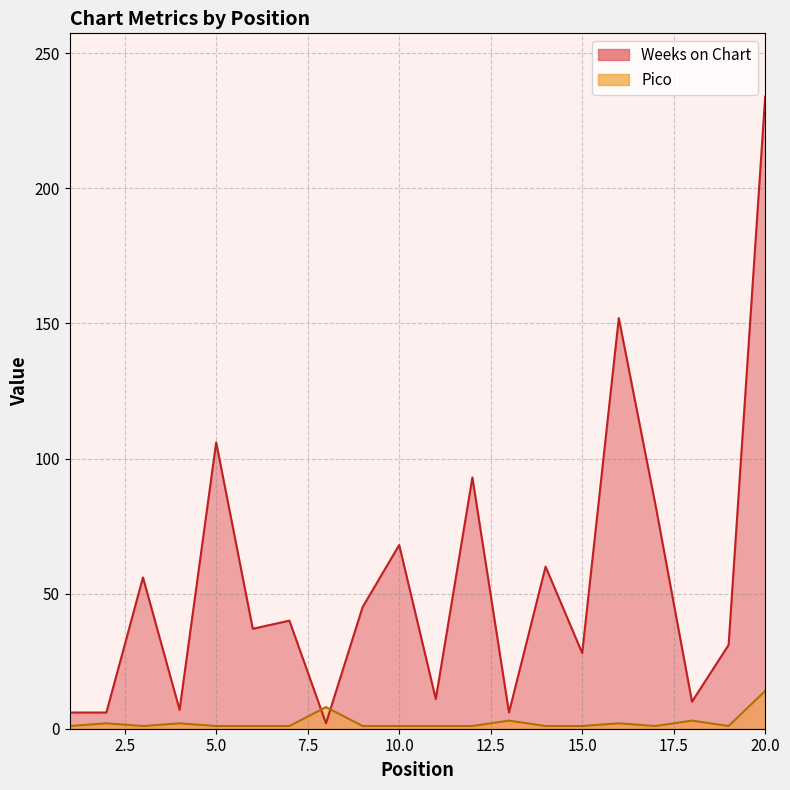

What is the smallest value displayed?

1